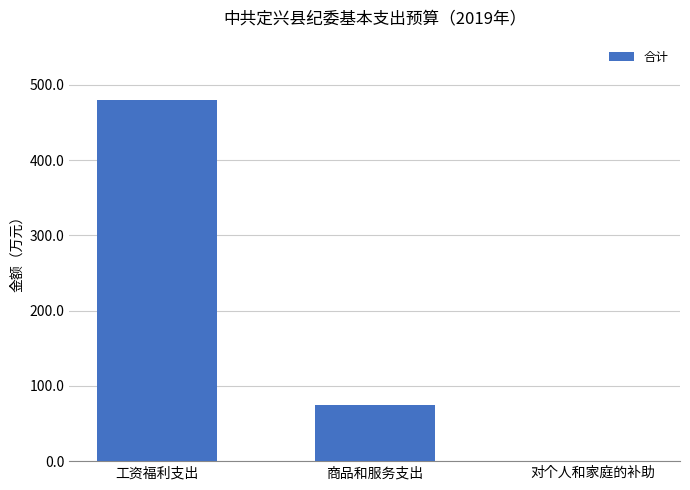

How many data points are above 73?

2